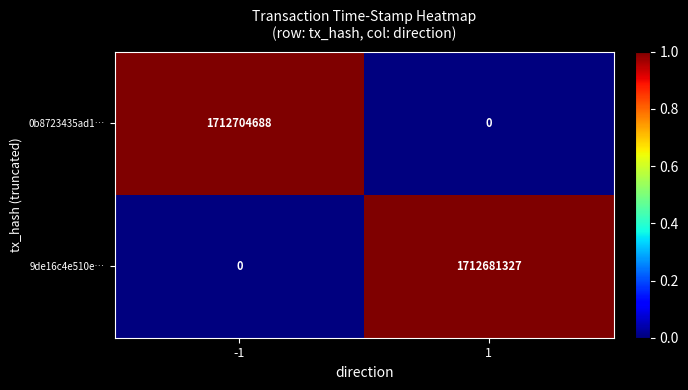

Reading right to left, transcribe all the data shown in this chart.

0b8723435ad1…: 0	1712704688
9de16c4e510e…: 1712681327	0